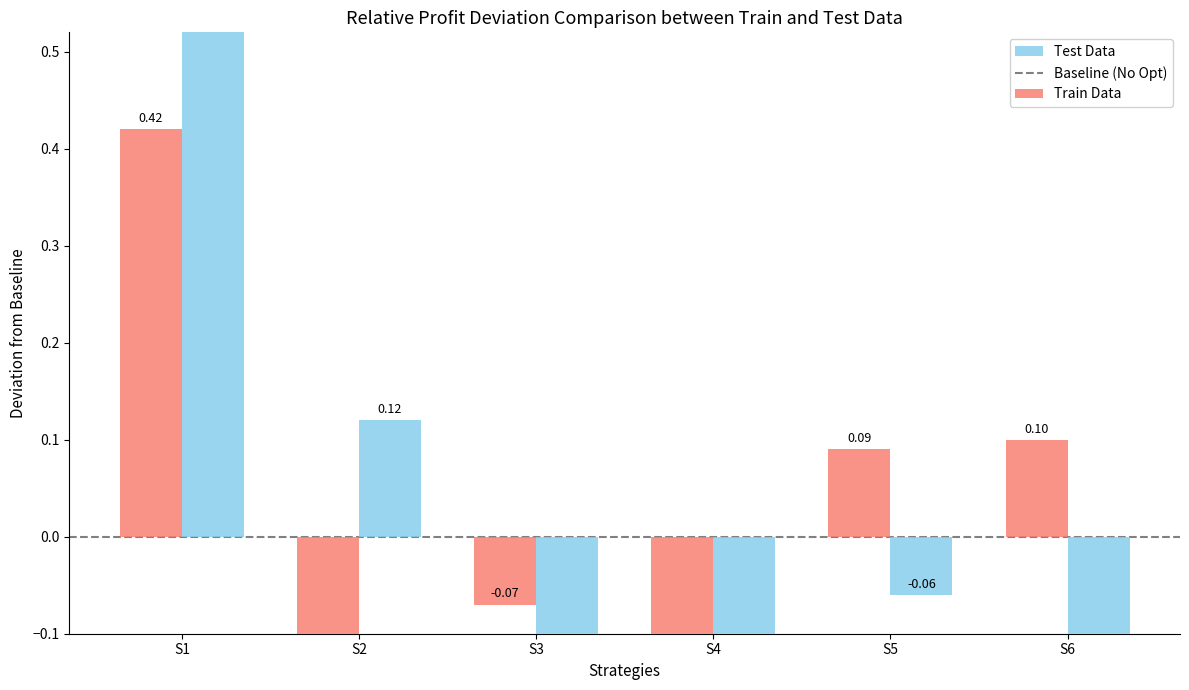

Is it true that Train Data equals -0.5 at S2?

False